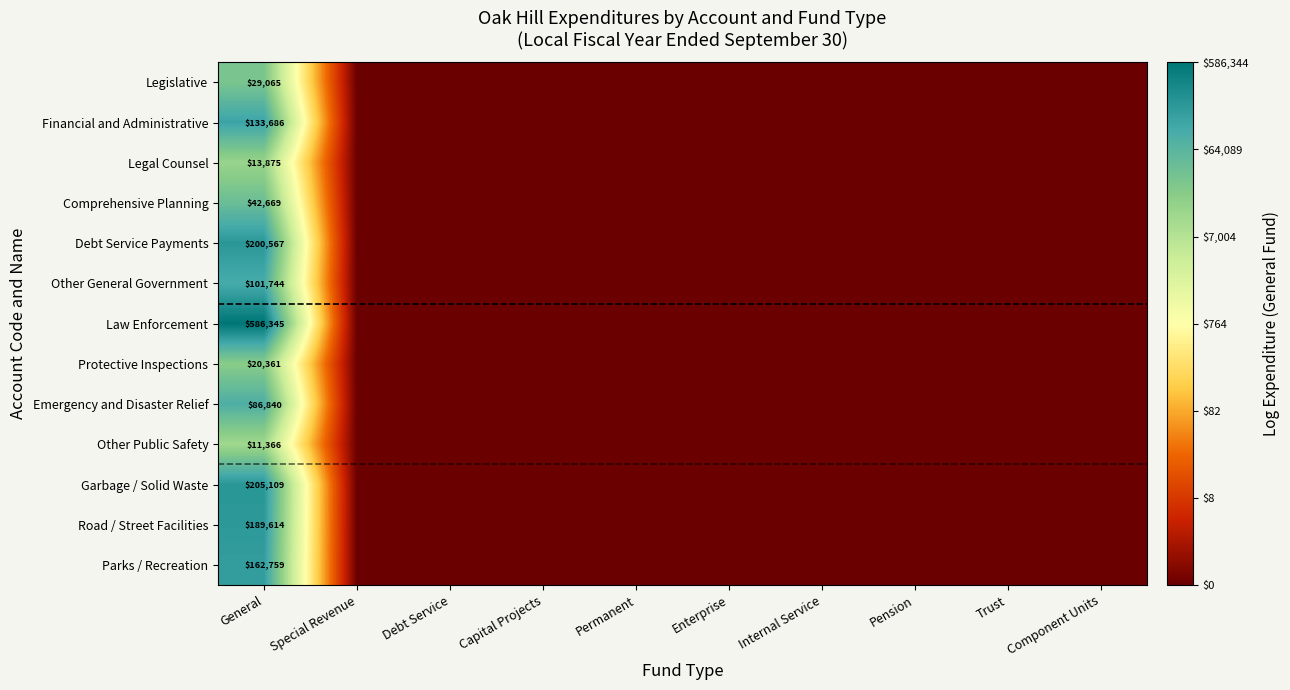

Is it true that Law Enforcement equals 1007710 at General?

False